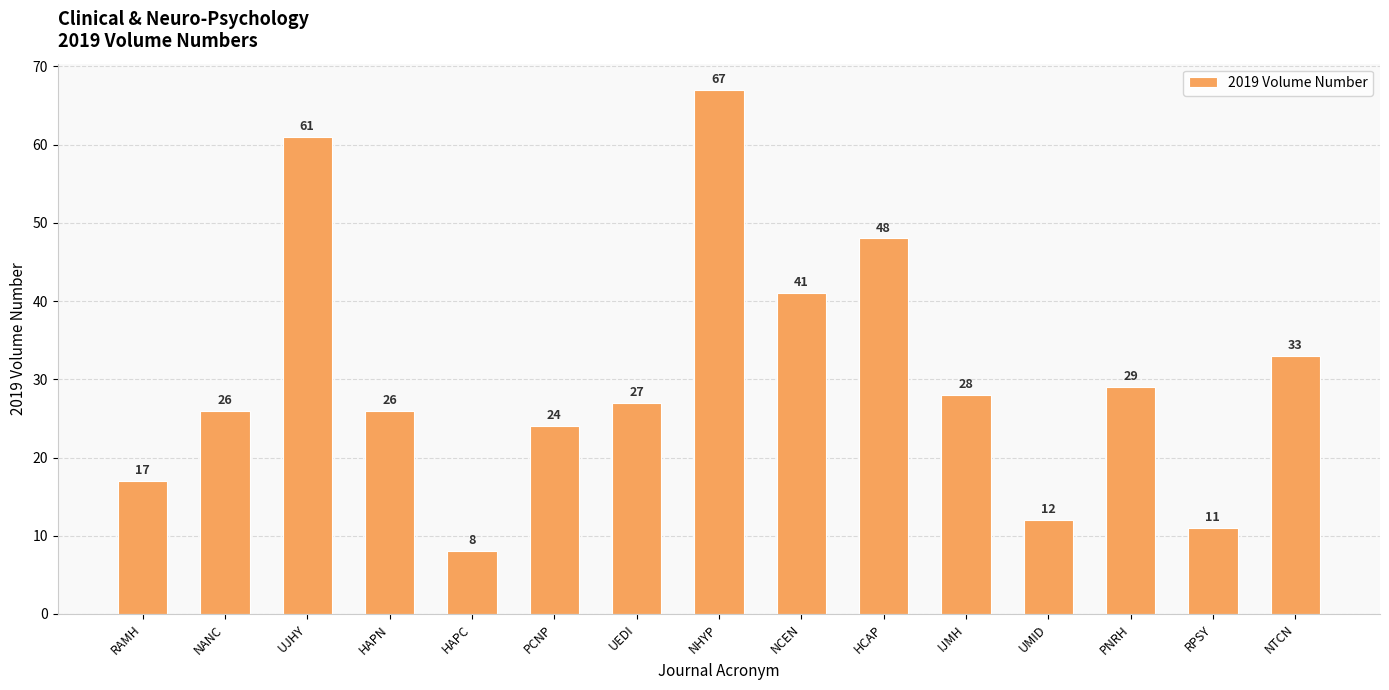

What is the sum of all values?

458